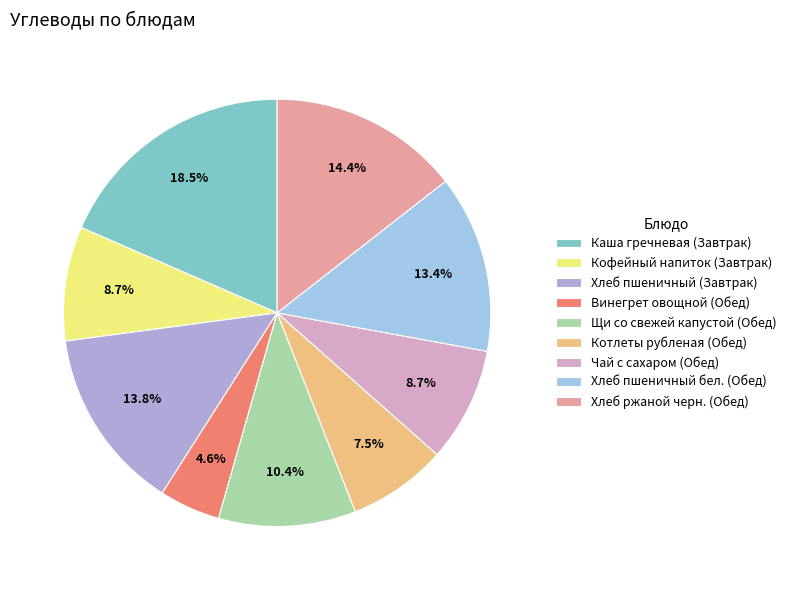

To the nearest percent, what portion does Кофейный напиток (Завтрак) represent?

9%